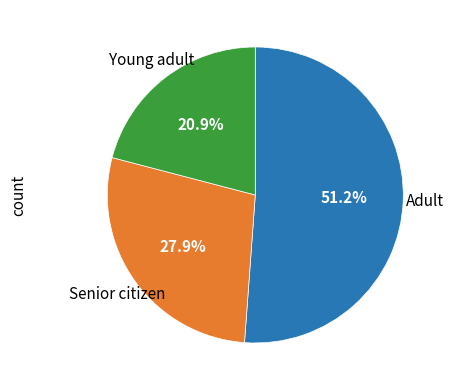

How many slices are in this pie chart?

3